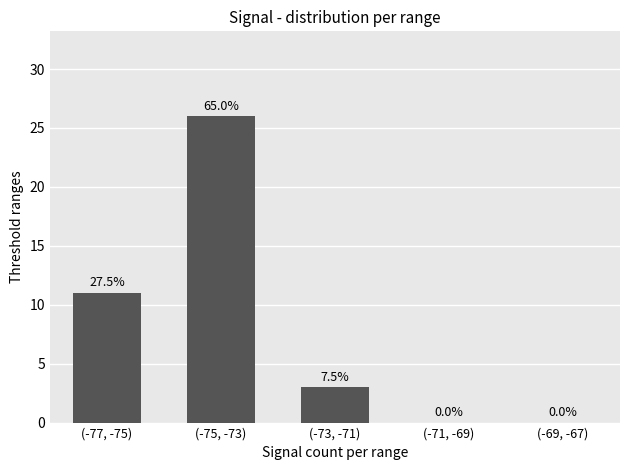

What is the greatest value displayed?

26